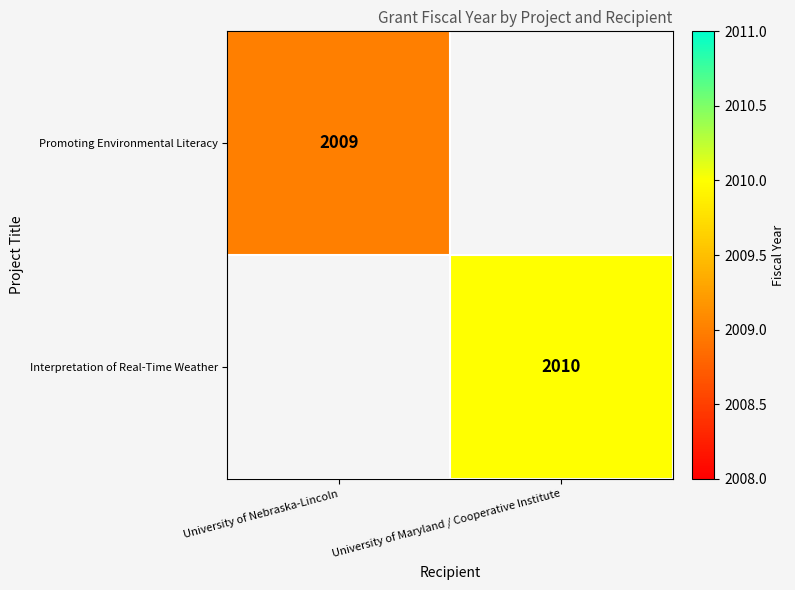

Is it true that Promoting Environmental Literacy equals 3385 at University of Nebraska-Lincoln?

False